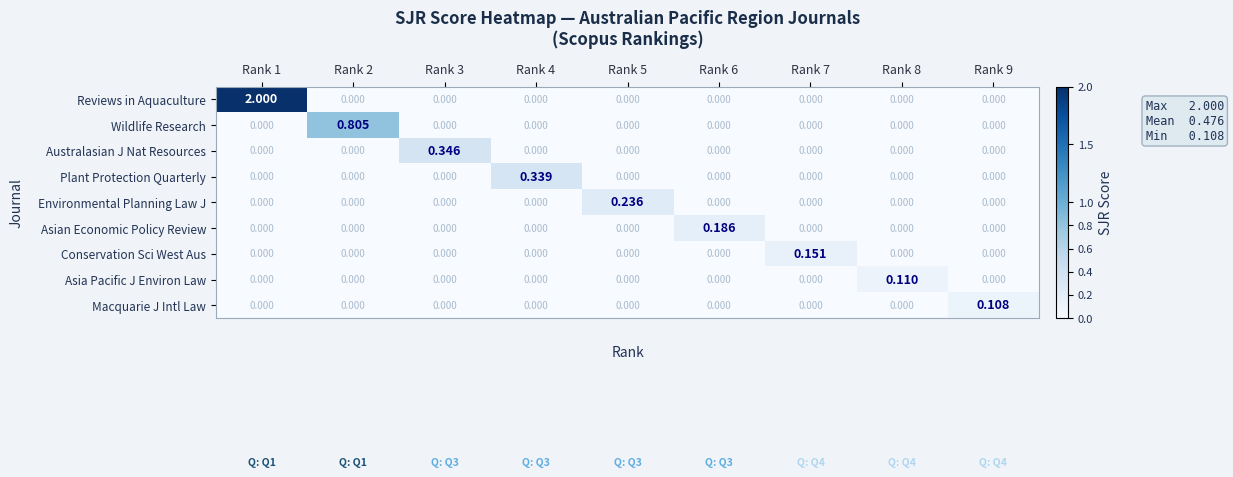

Rank the series by their maximum value, from lowest to highest.

Macquarie J Intl Law, Asia Pacific J Environ Law, Conservation Sci West Aus, Asian Economic Policy Review, Environmental Planning Law J, Plant Protection Quarterly, Australasian J Nat Resources, Wildlife Research, Reviews in Aquaculture